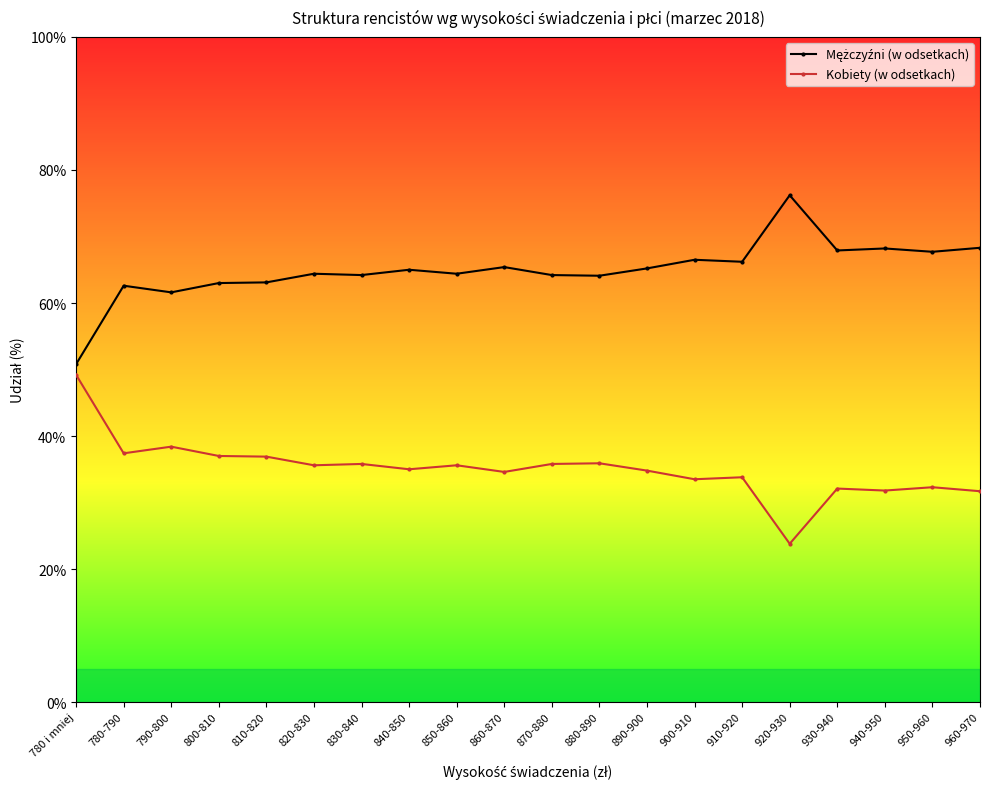

What position from the left is 880-890?

12